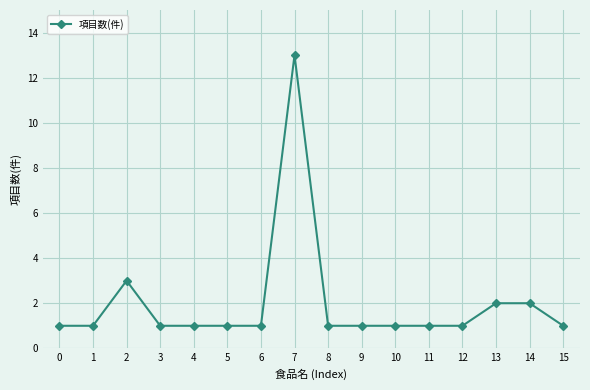

What is the average value?

2